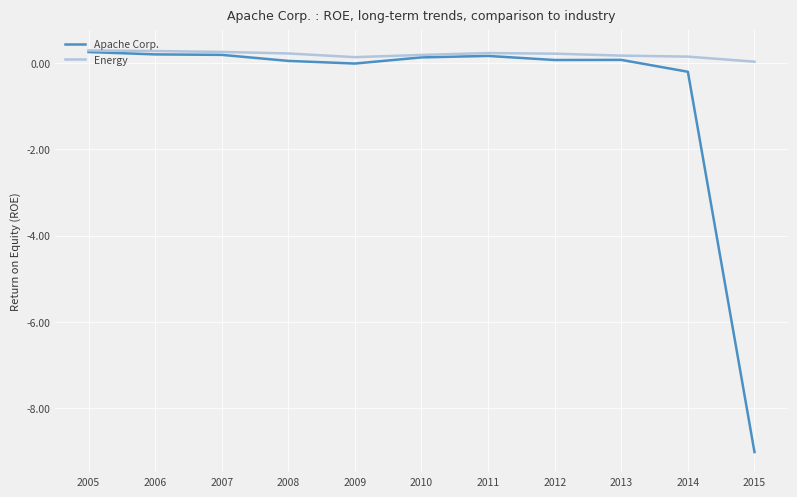

What is the difference between the maximum and minimum values in the Apache Corp. series?

9.3